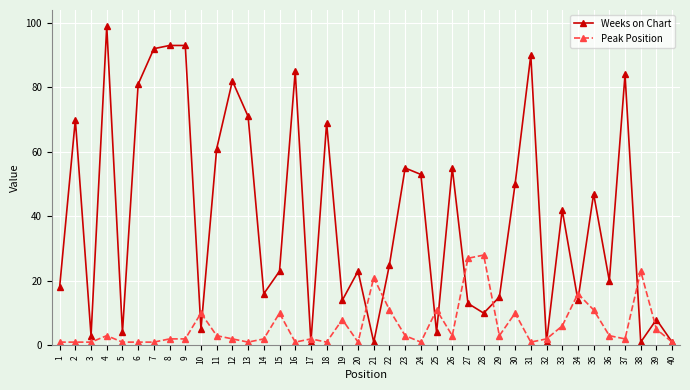

How many lines are shown in the chart?

2